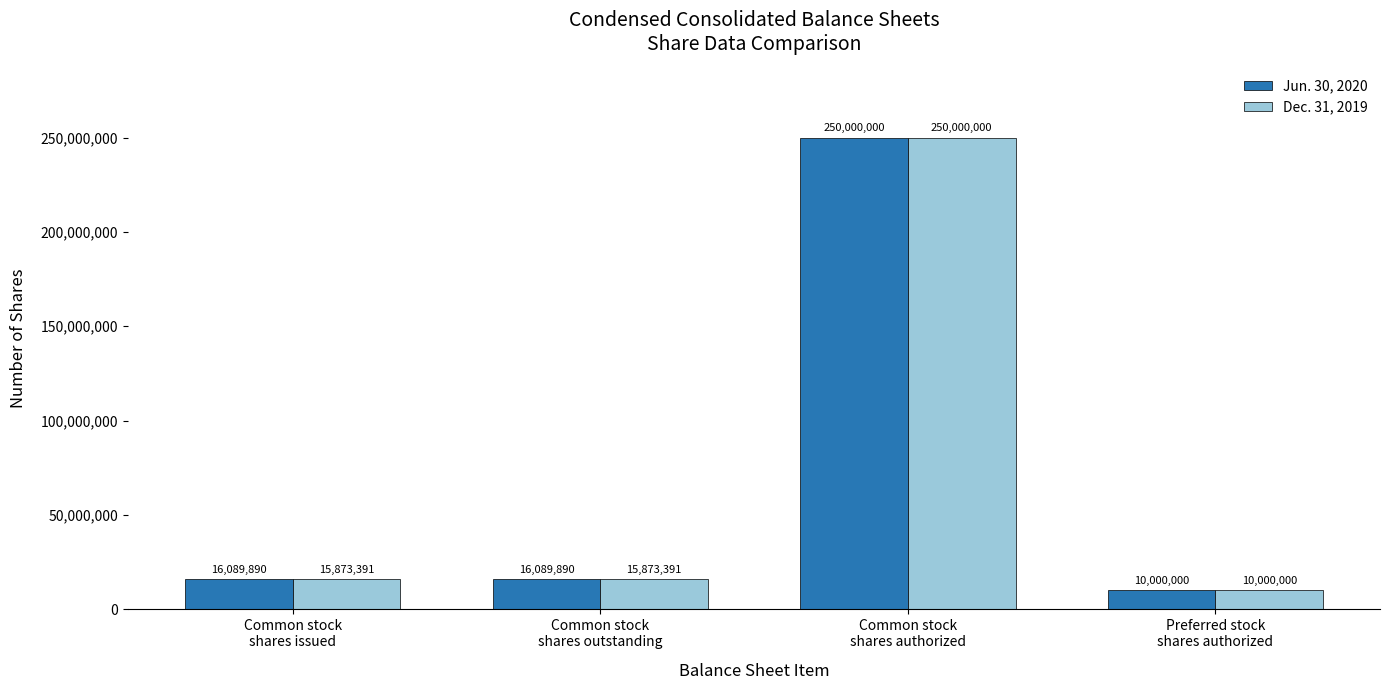

What position from the right is Common stock
shares authorized?

2